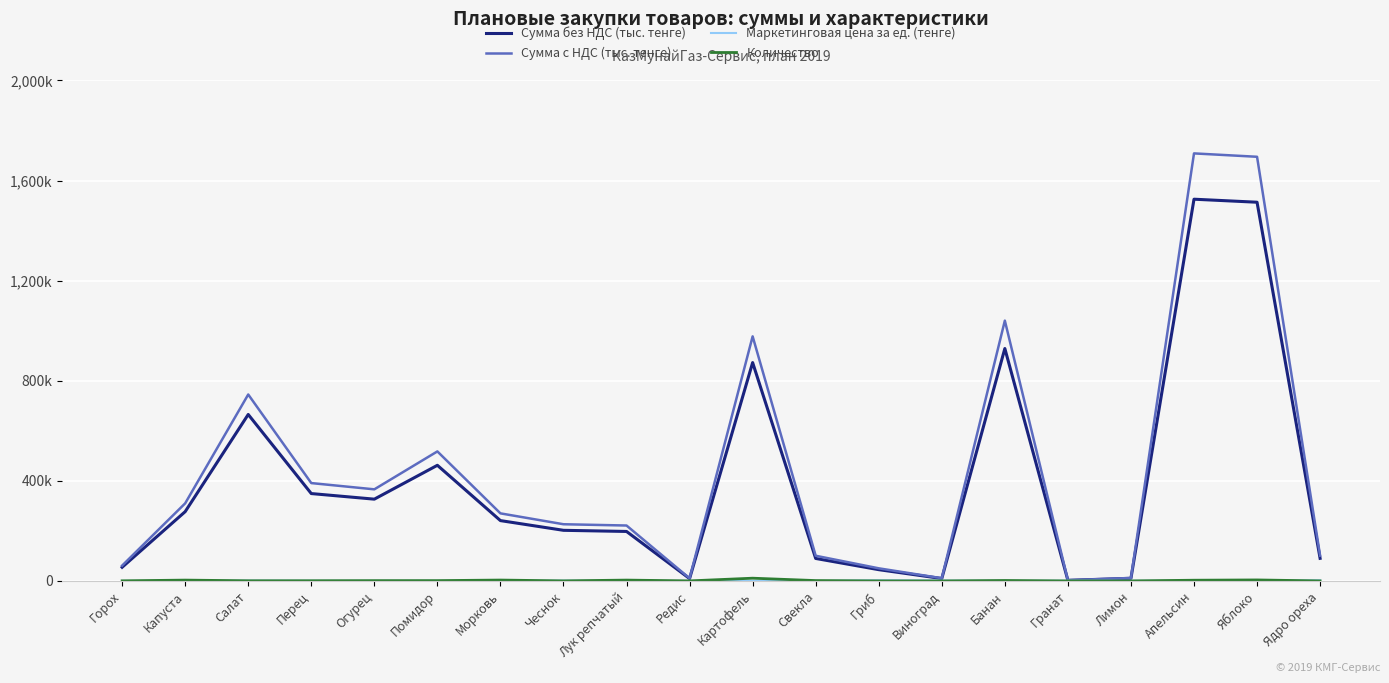

Which series has the largest total across all categories?

Сумма с НДС (тыс. тенге)